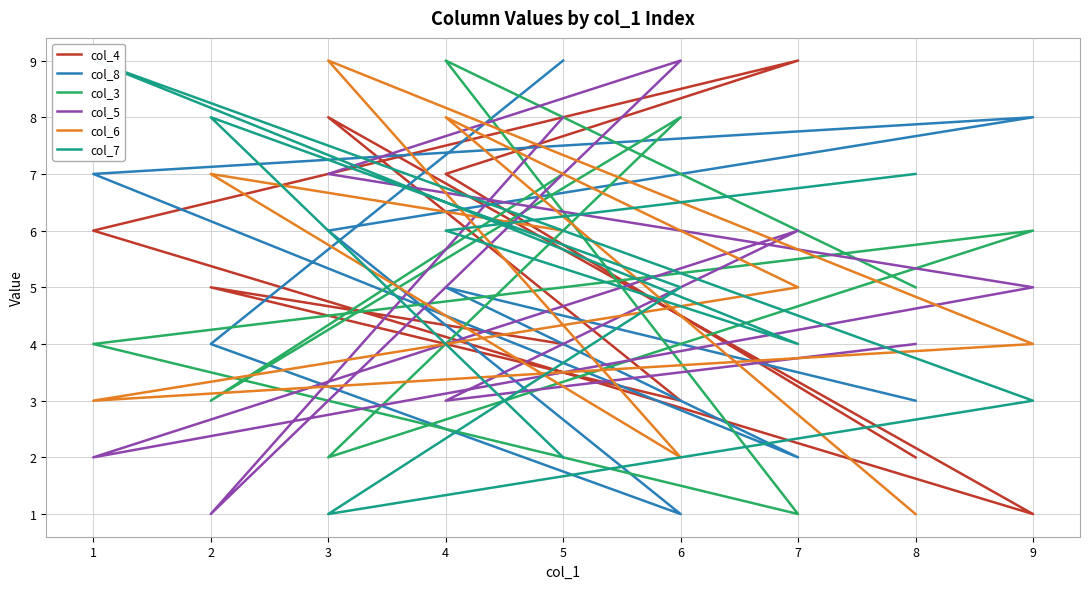

How many times do col_7 and col_5 cross each other?

5